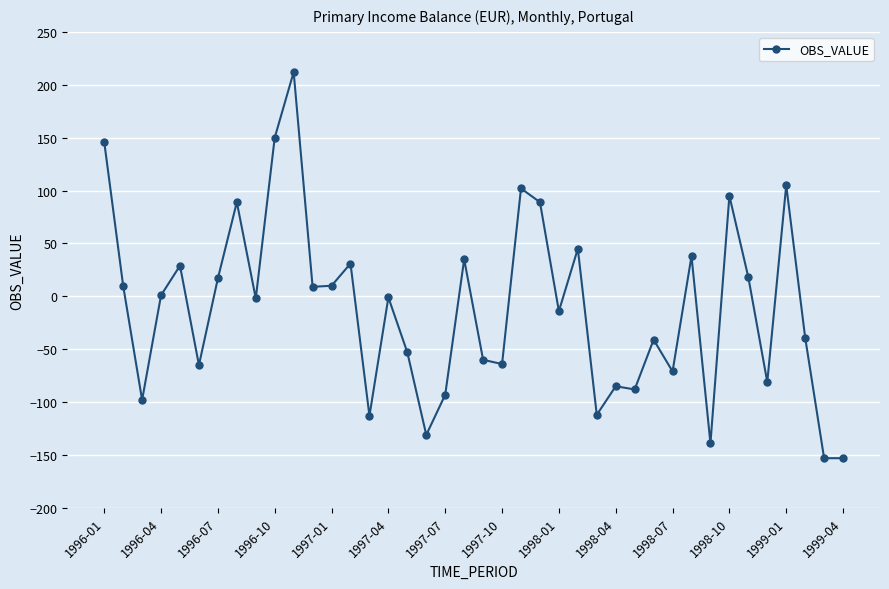

What is the difference between the second highest and second lowest values?

303